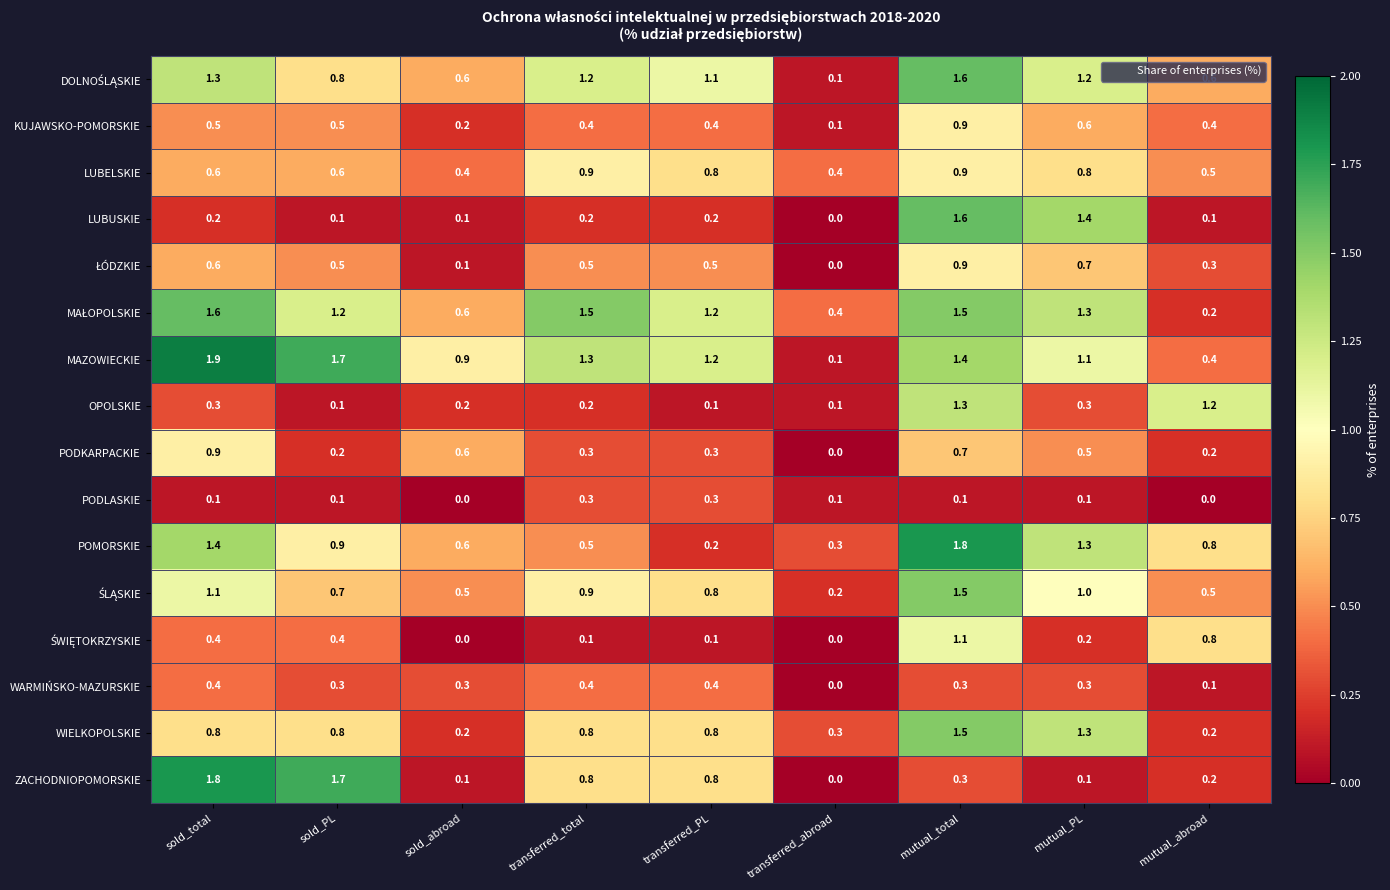

What is the sum of the LUBUSKIE values at sold_abroad and sold_total?

0.3